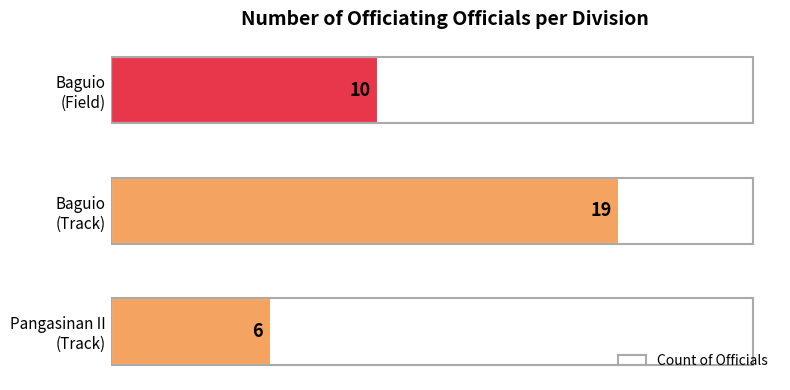

How many bars are there in total?

3